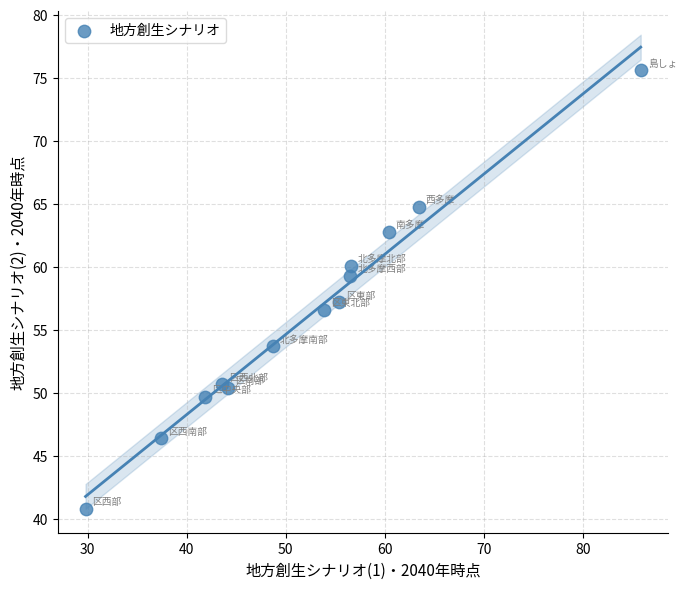

What Y value in the scatter plot is closest to 58?

57.2